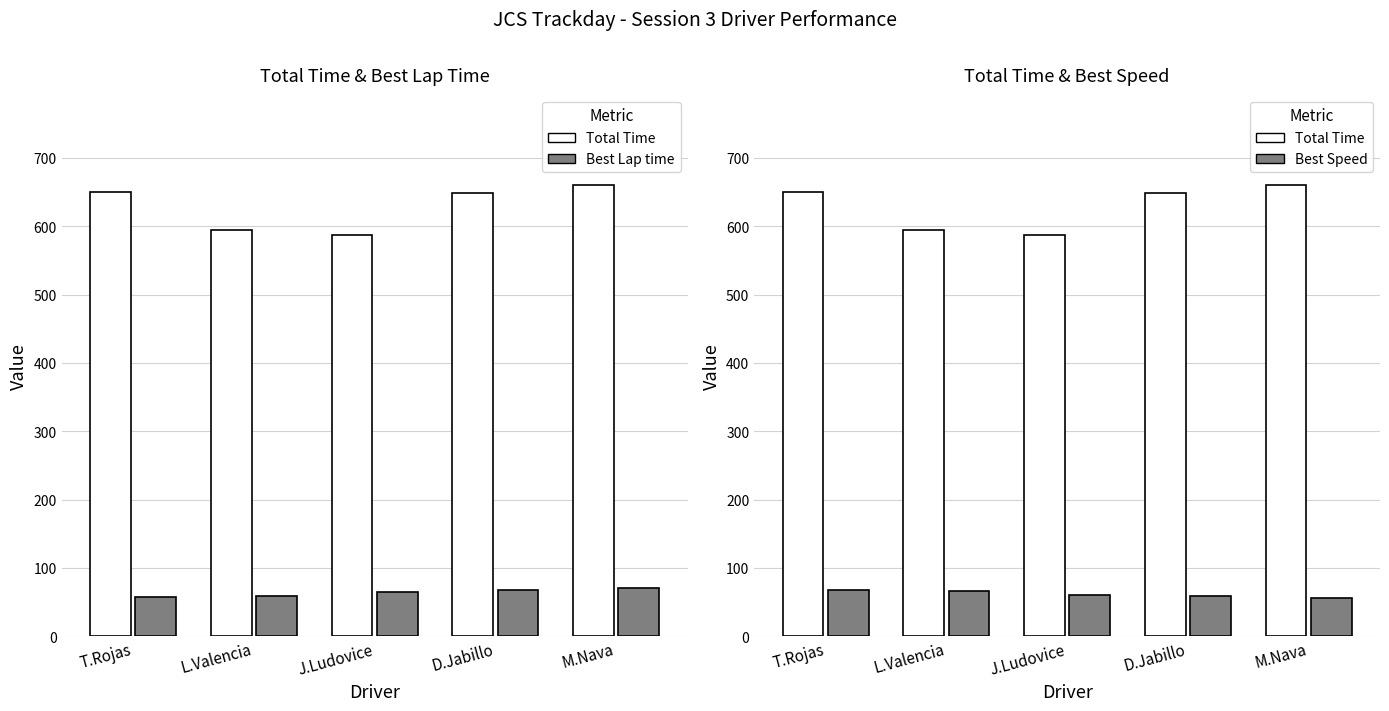

At which category does the chart reach its peak across all series?

M.Nava